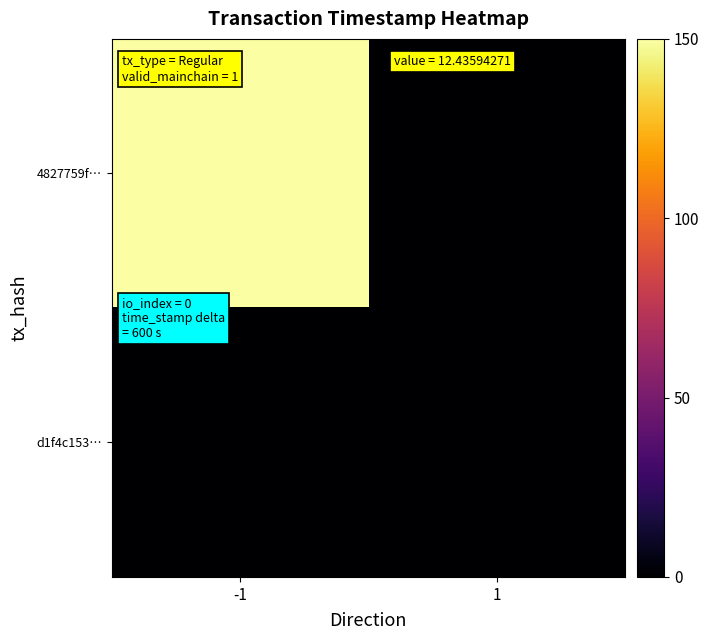

Reading left to right, transcribe all the data shown in this chart.

4827759f…: -1=150	1=0
d1f4c153…: -1=0	1=0